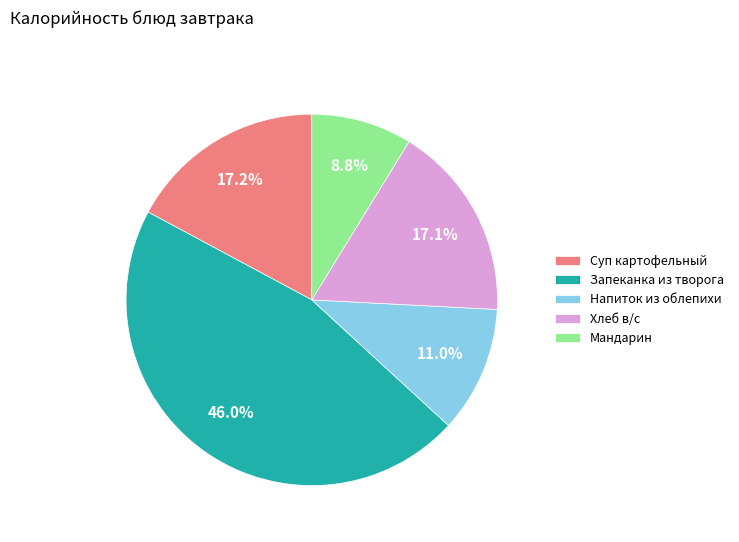

Between Суп картофельный and Запеканка из творога, which is larger?

Запеканка из творога